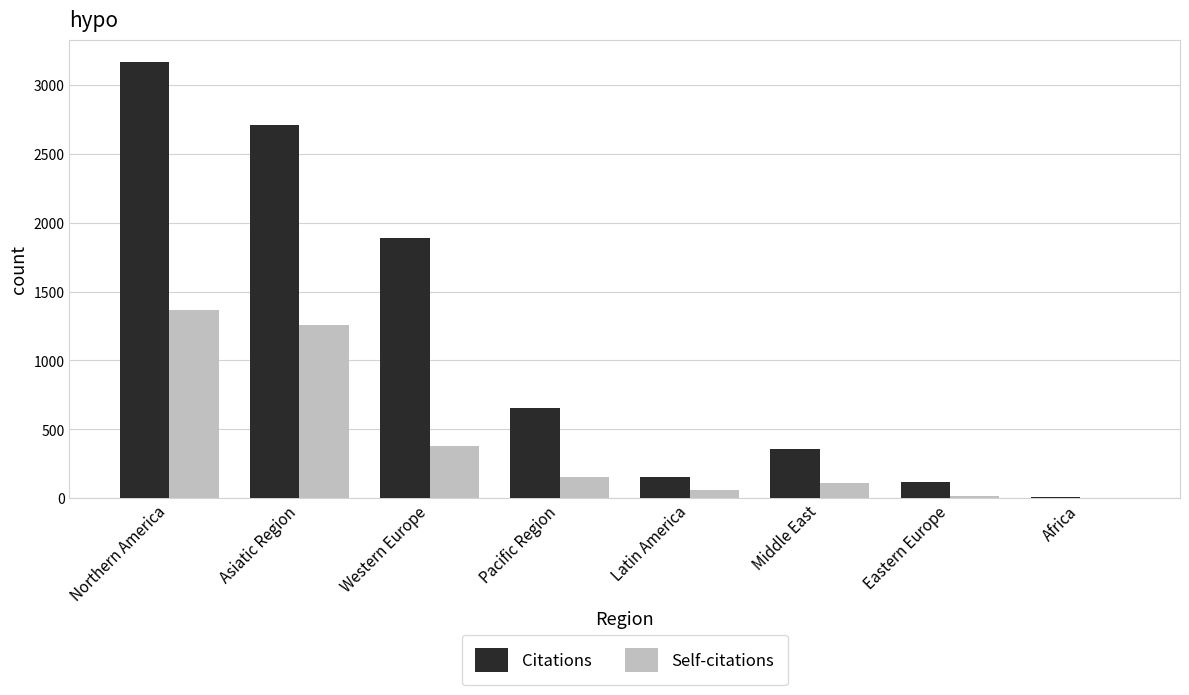

What is the greatest value displayed?

3169